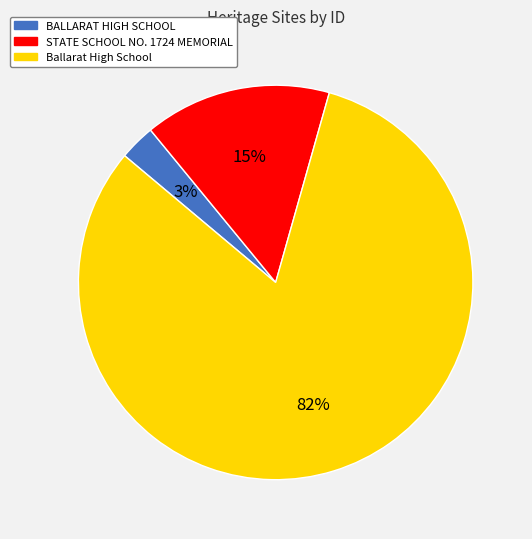

The BALLARAT HIGH SCHOOL slice represents 16% of the pie. True or false?

False